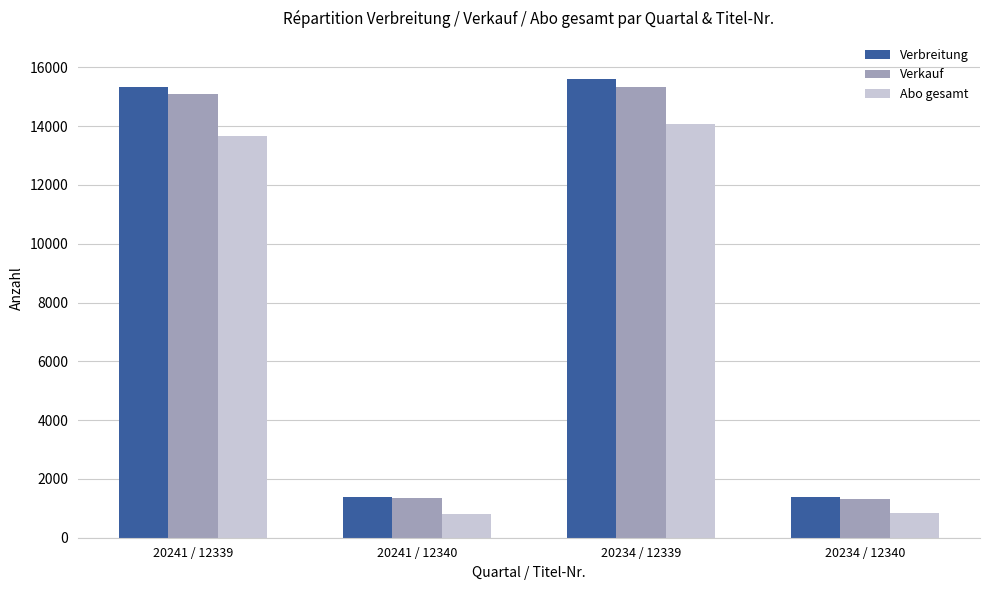

What is the sum of the Verkauf values at 20241 / 12339 and 20234 / 12340?

16416